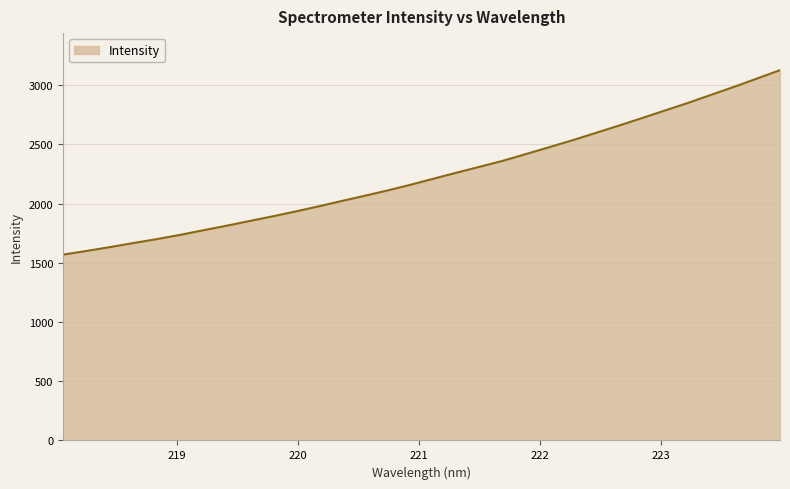

What is the maximum value shown in the chart?

3126.3